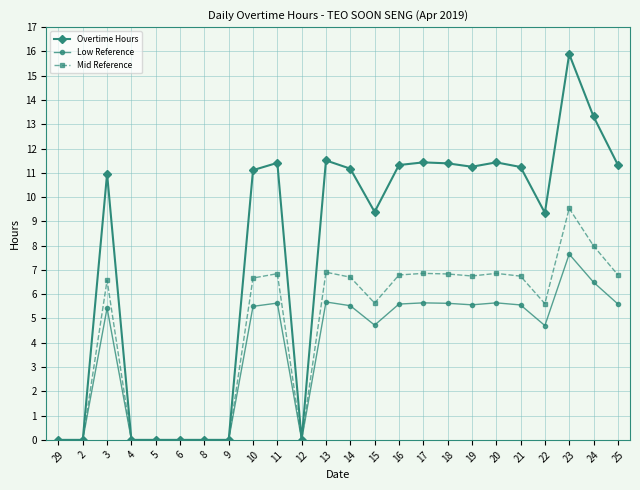

Between 12 and 23, which series saw the biggest shift?

Overtime Hours